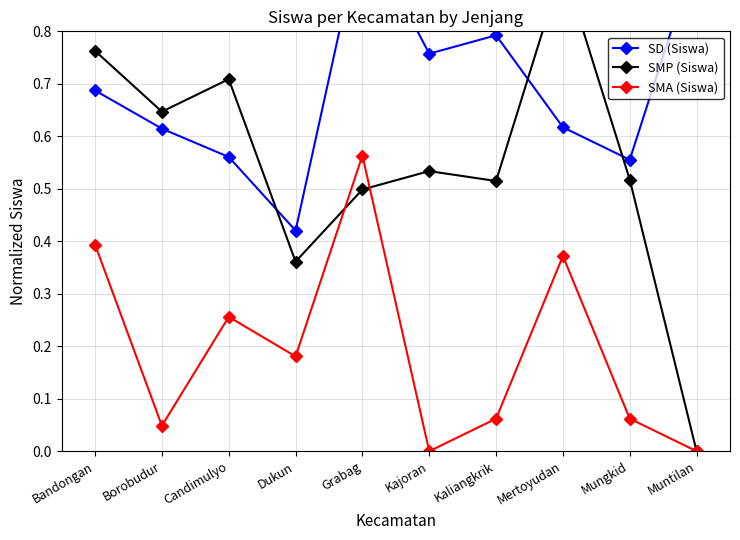

The value of SMP (Siswa) at Kaliangkrik is 0.3. True or false?

False